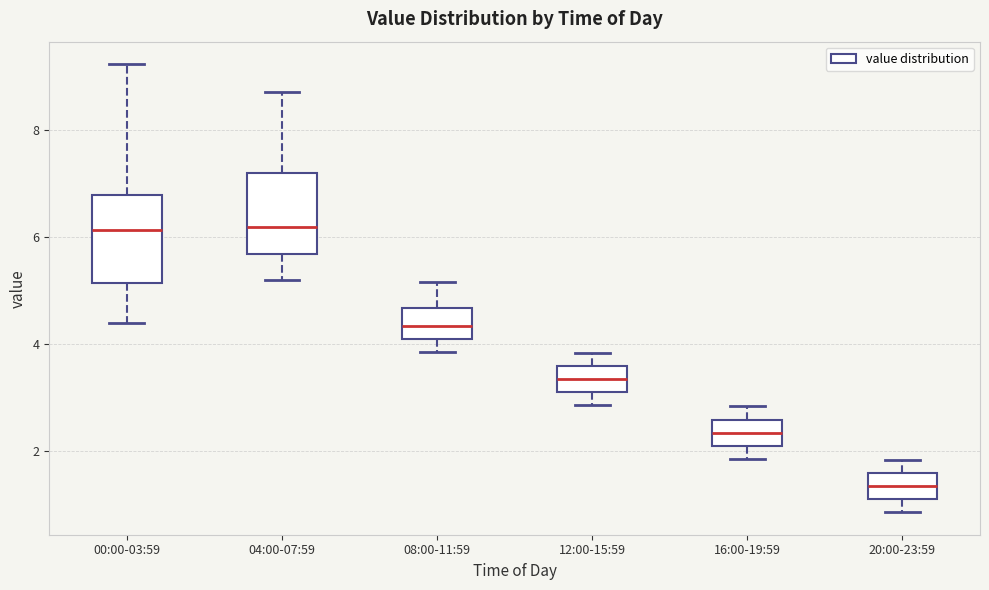

Reading left to right, read every box against the y-axis: the position of its median line, the range the box covers, and the ends of its whiskers. The values are not printed on the chart, so give them approximately, as read against the axis.

00:00-03:59: median 6.2, box 5.2 to 6.8, whiskers 4.4 to 9.2
04:00-07:59: median 6.2, box 5.6 to 7.2, whiskers 5.2 to 8.8
08:00-11:59: median 4.4, box 4.0 to 4.6, whiskers 3.8 to 5.2
12:00-15:59: median 3.4, box 3.0 to 3.6, whiskers 2.8 to 3.8
16:00-19:59: median 2.4, box 2.0 to 2.6, whiskers 1.8 to 2.8
20:00-23:59: median 1.4, box 1.0 to 1.6, whiskers 0.8 to 1.8